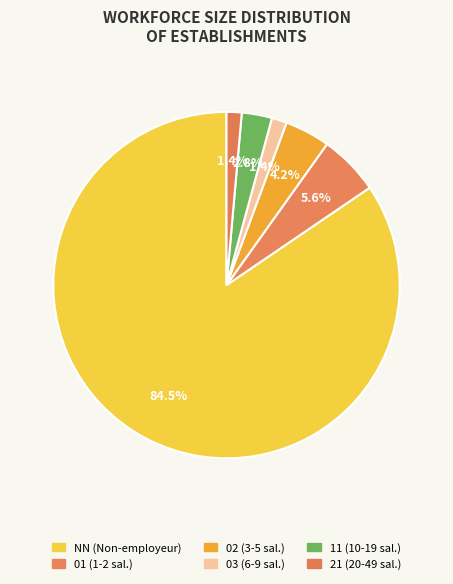

What percentage is the 03 slice, to the nearest percent?

1%